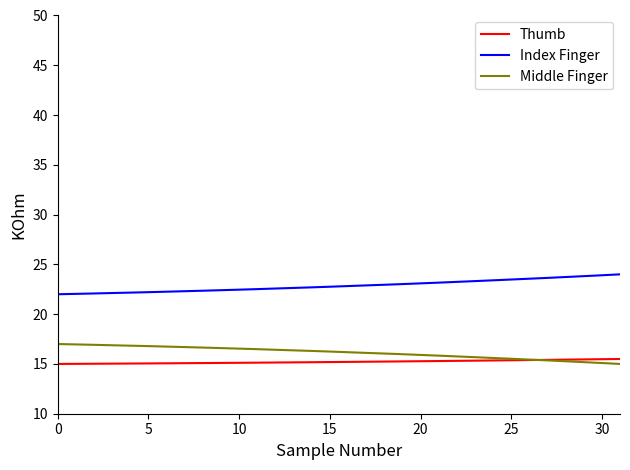

How many lines are shown in the chart?

3